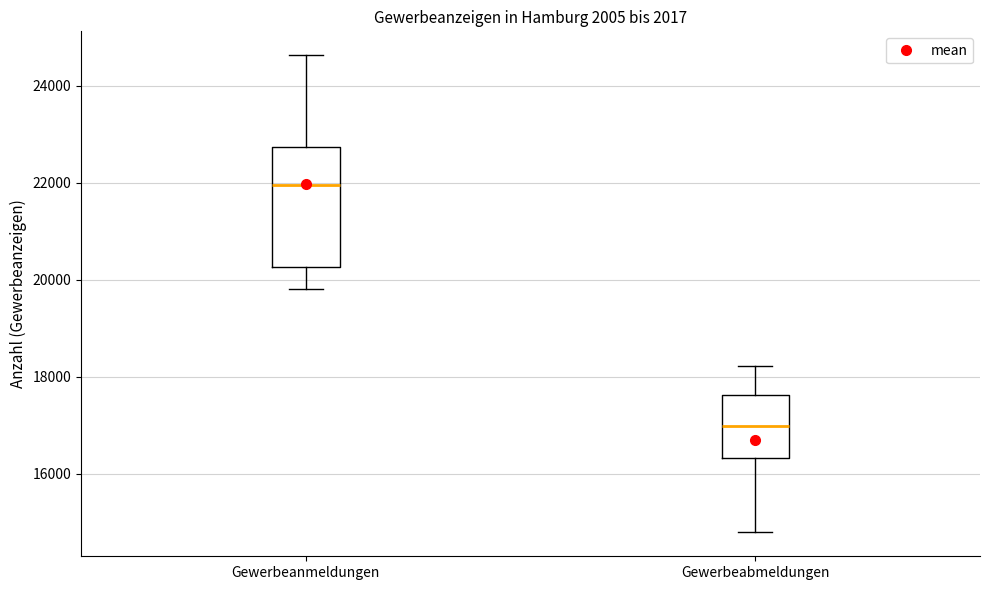

Where does the median line of the box for Gewerbeabmeldungen sit on the y-axis? The values are not printed on the chart, so give them approximately, as read against the axis.

17000